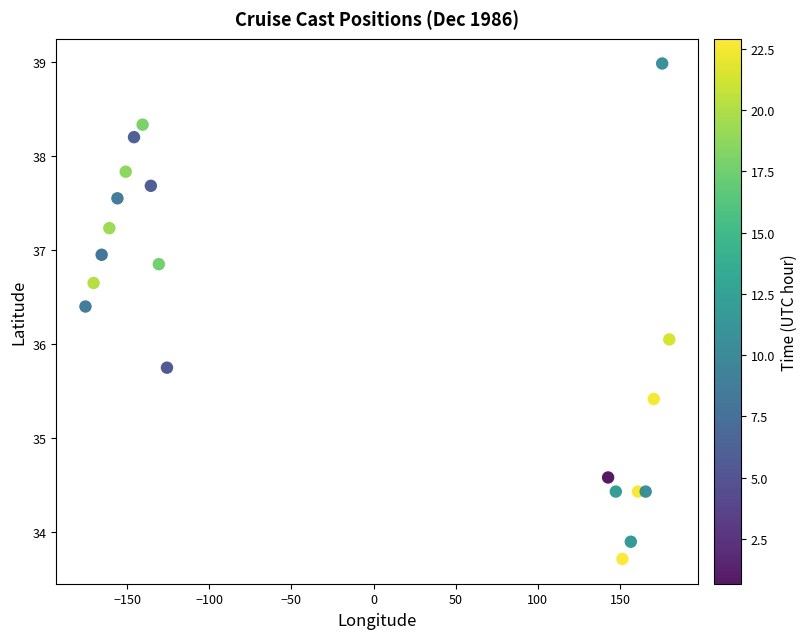

What is the range of X values (max minus min)?

355.4